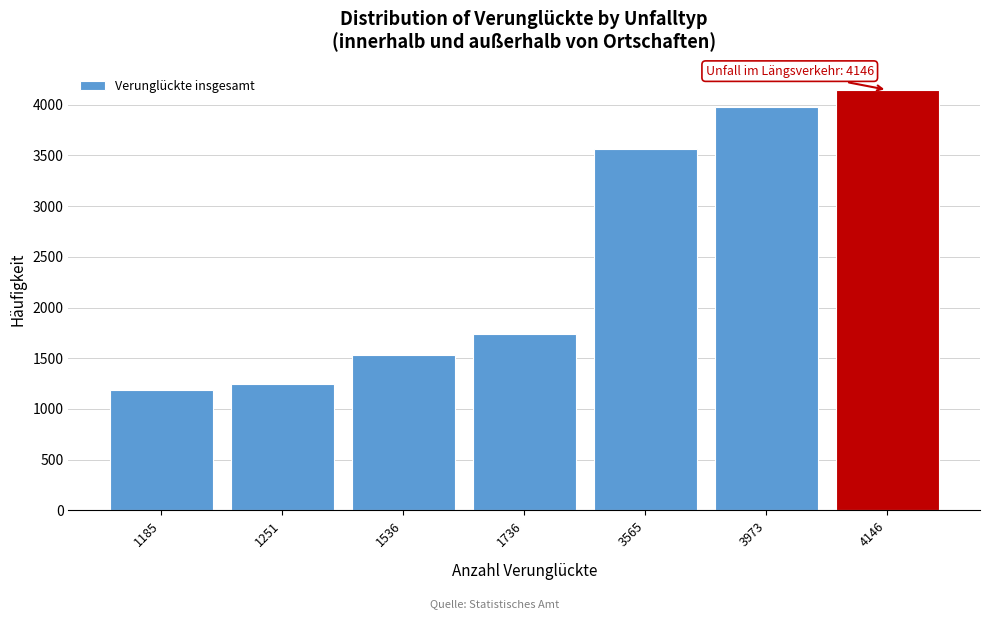

Reading left to right, list all the values displayed in this chart.

1185	1251	1536	1736	3565	3973	4146